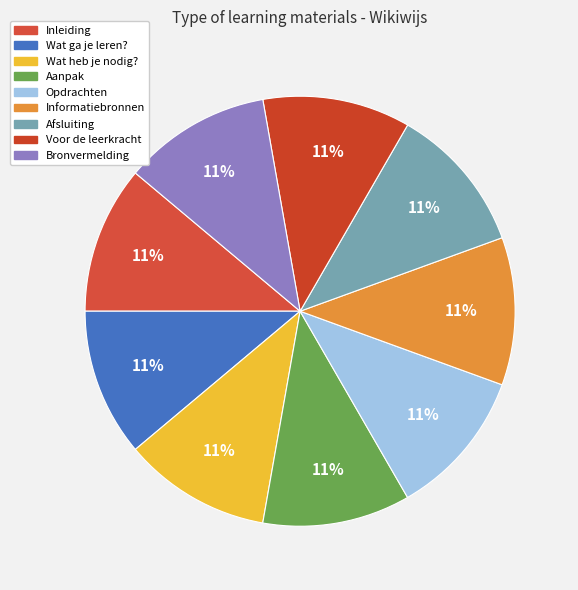

Is Informatiebronnen the majority of the pie?

No